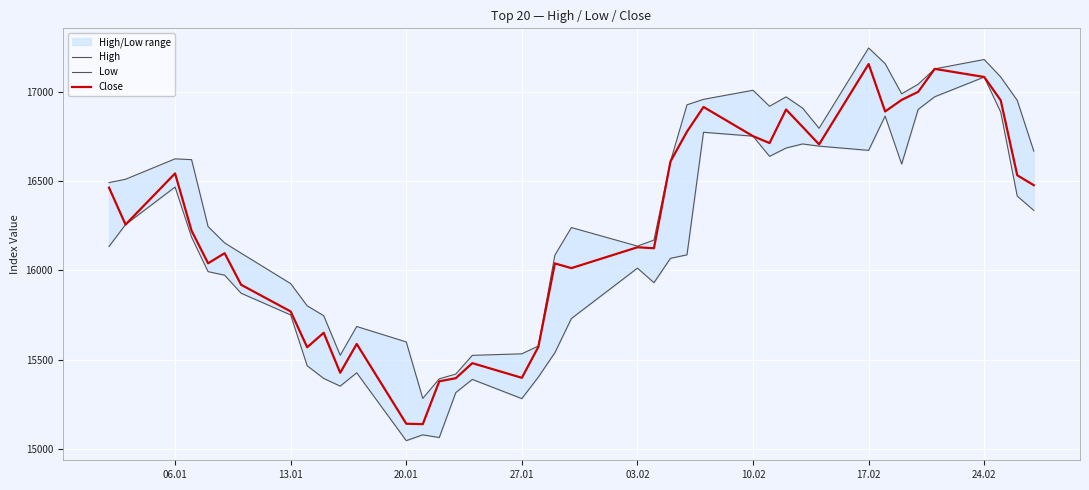

What is the highest value of the Close series?

17153.8